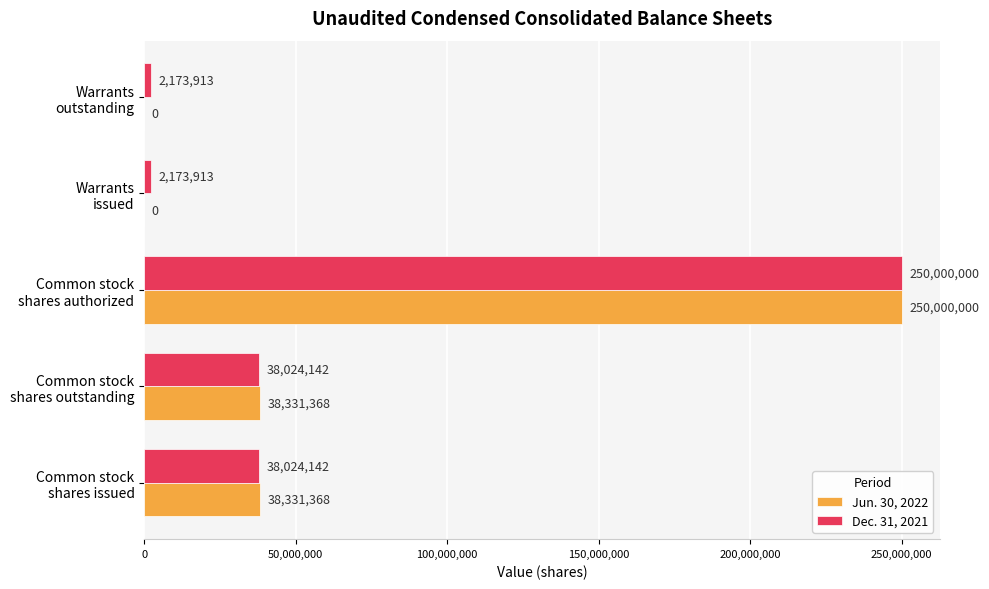

At which category does the chart reach its peak across all series?

Common stock
shares authorized